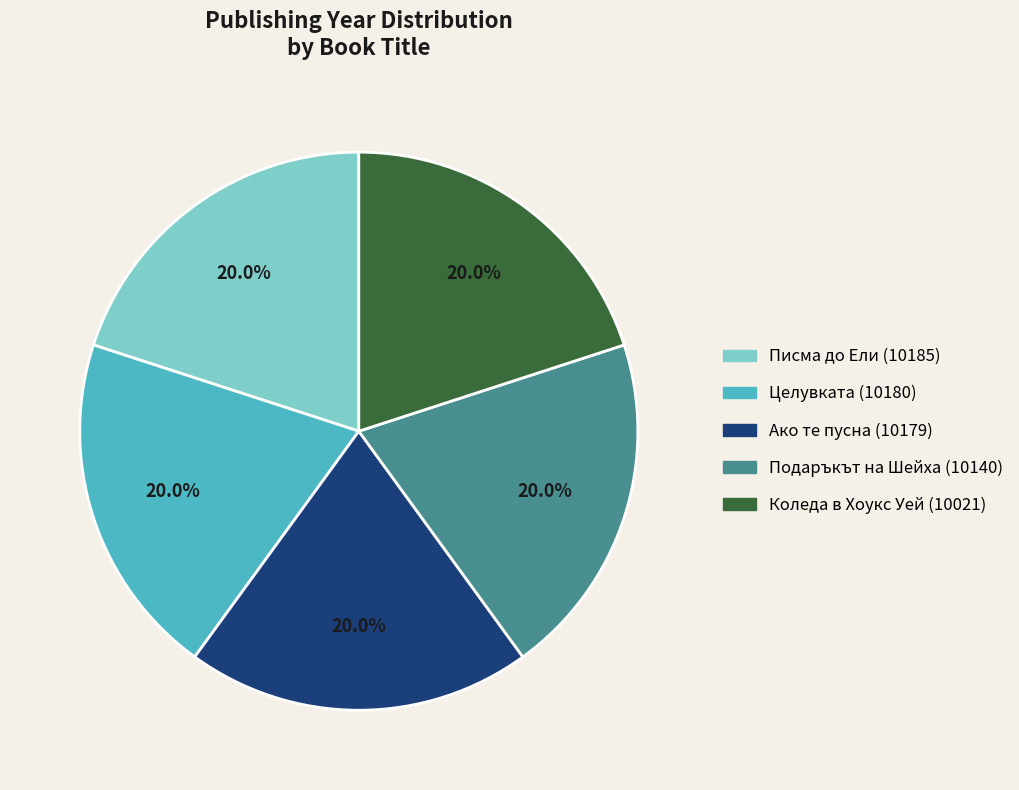

To the nearest percent, what portion does Подаръкът на Шейха (10140) represent?

20%